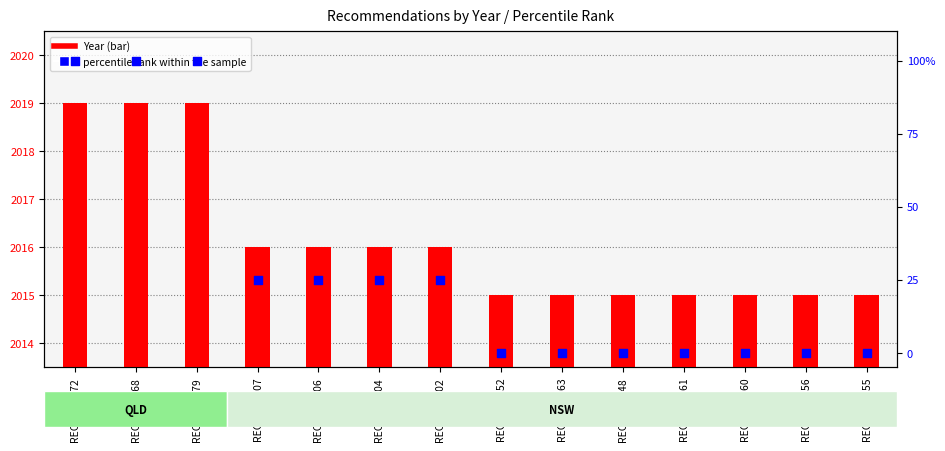

Which series reaches the maximum Y coordinate?

Year